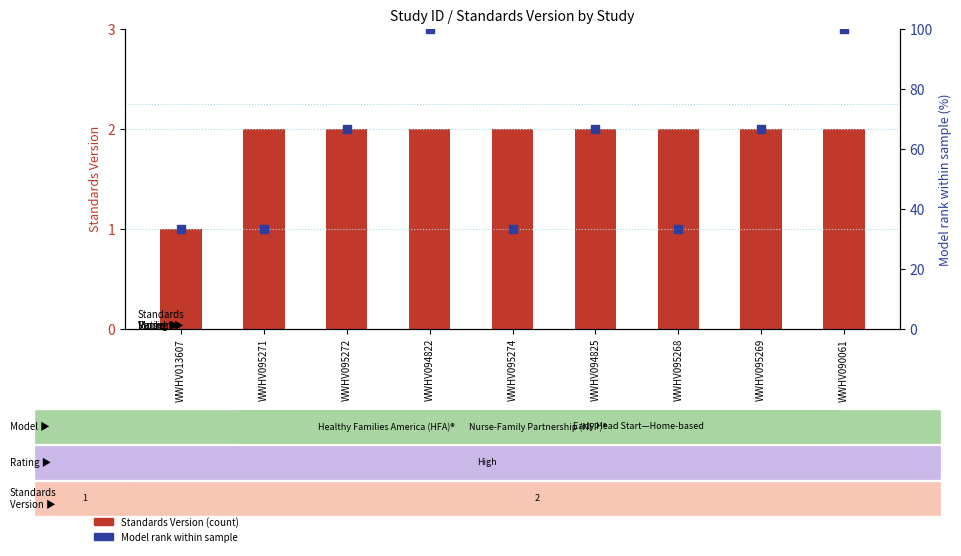

Which series contains the highest Y value?

Model rank within sample